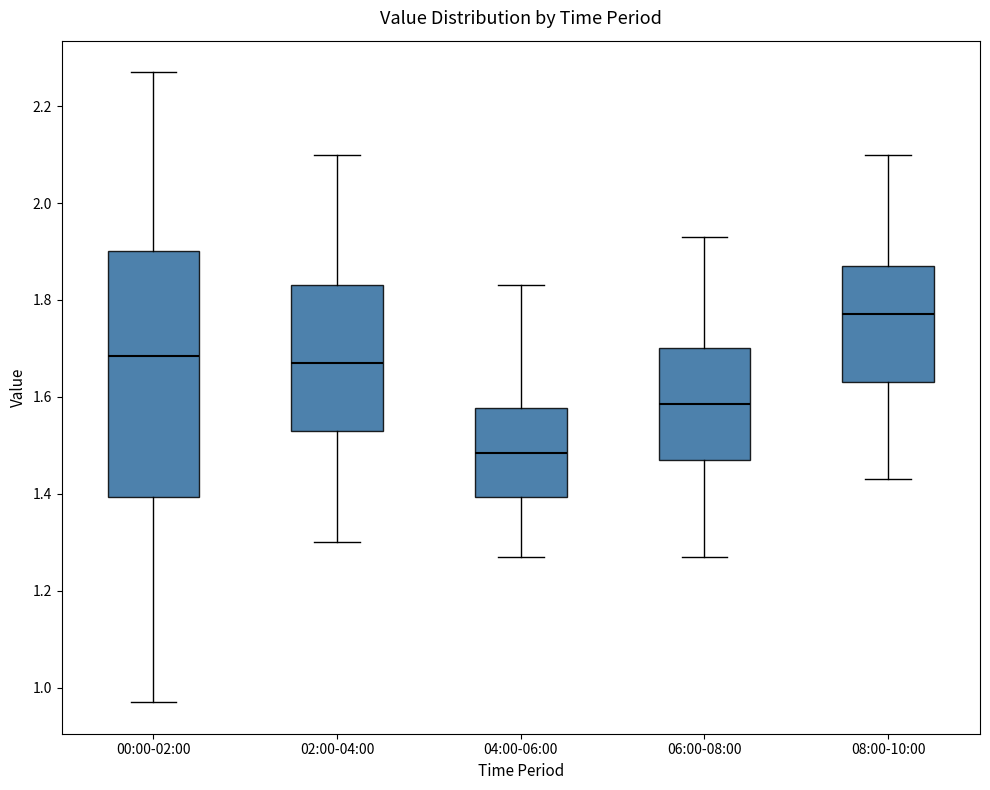

Reading left to right, transcribe this box plot: for each box, give where its median line is, the range the box spans, and where its two whiskers end, as read against the y-axis. The values are not printed on the chart, so give them approximately, as read against the axis.

00:00-02:00: median 1.68, box 1.40 to 1.90, whiskers 0.98 to 2.28
02:00-04:00: median 1.68, box 1.54 to 1.84, whiskers 1.30 to 2.10
04:00-06:00: median 1.48, box 1.40 to 1.58, whiskers 1.28 to 1.84
06:00-08:00: median 1.58, box 1.48 to 1.70, whiskers 1.28 to 1.94
08:00-10:00: median 1.78, box 1.64 to 1.88, whiskers 1.44 to 2.10